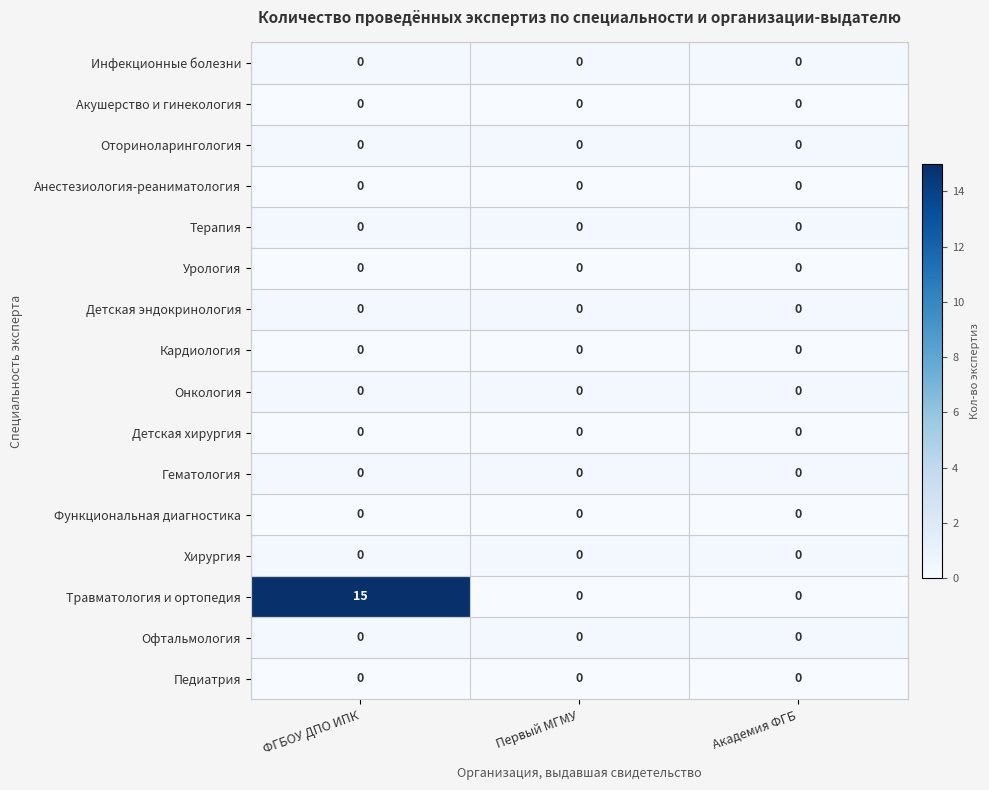

The Педиатрия series shows 0 at Академия ФГБ. True or false?

True